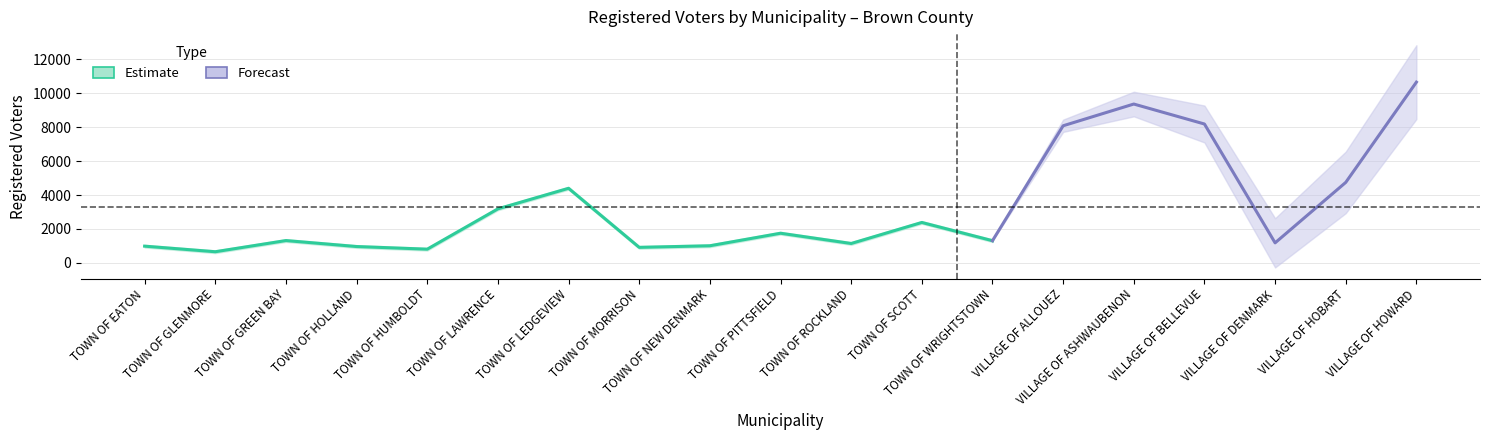

At which label is the value closest to 5657?

VILLAGE OF HOBART